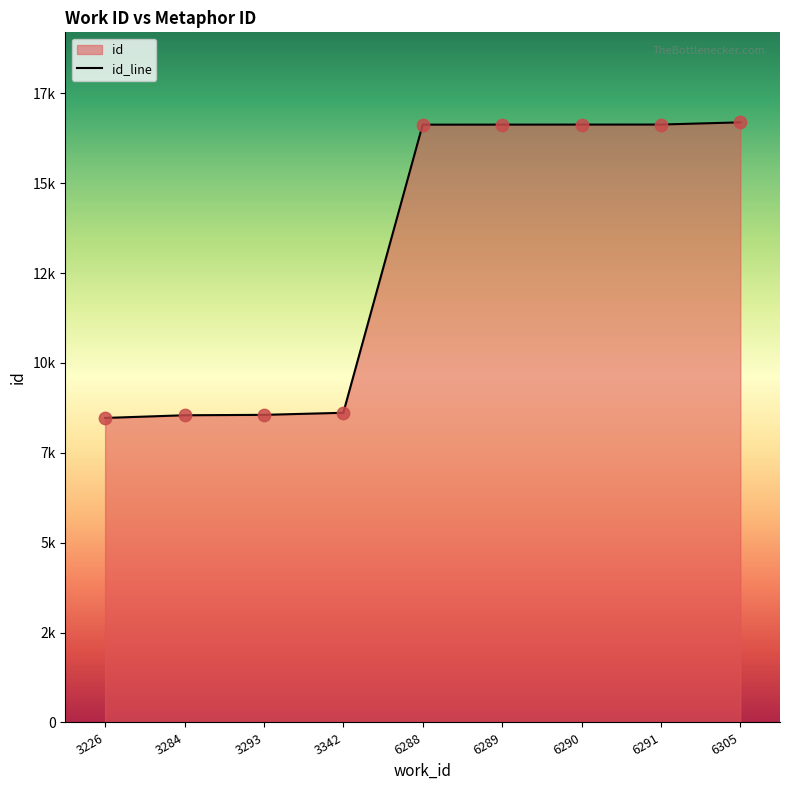

Approximately how many times larger is the value at 6288 compared to 3342?

1.9